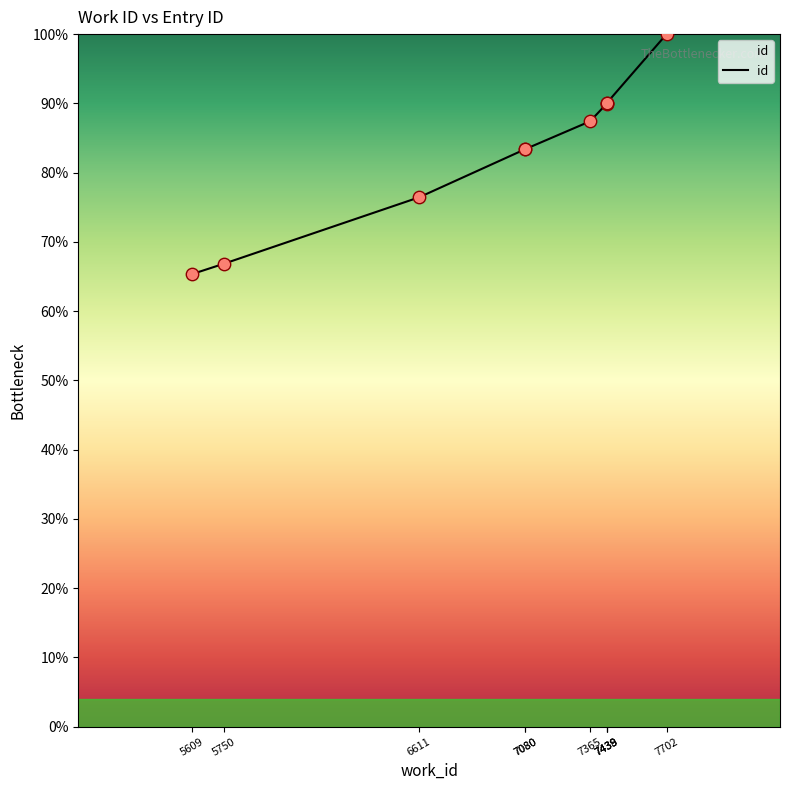

Which has a higher value, 7080 or 5609?

7080